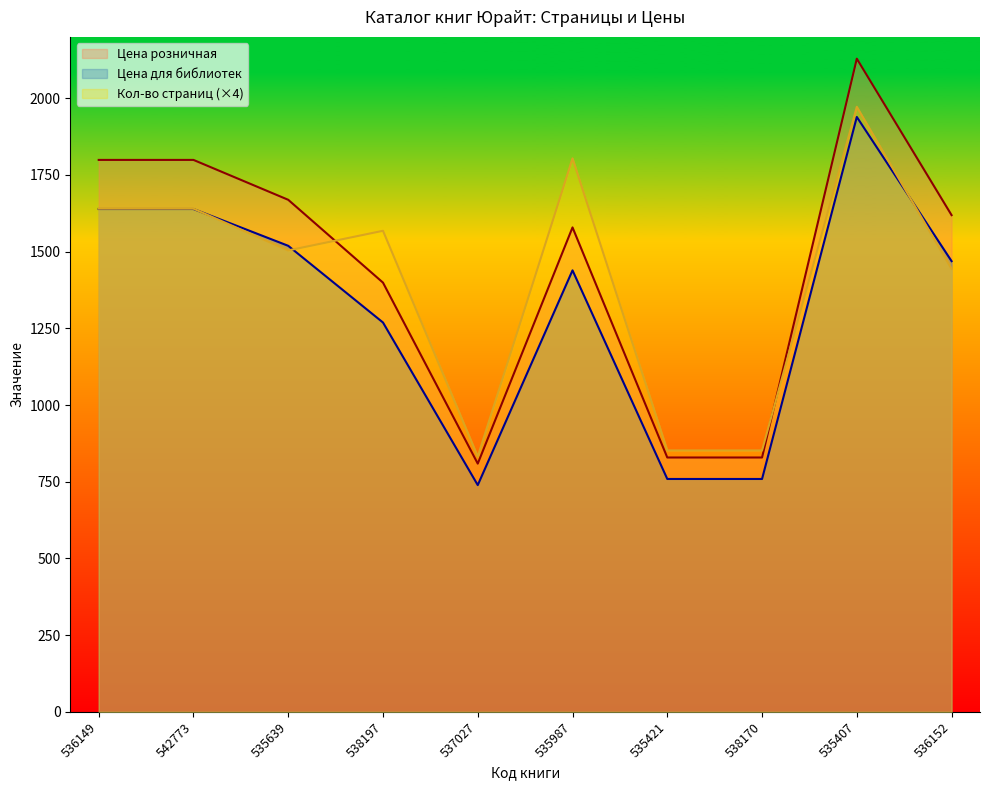

What is the minimum value for Цена розничная?

809